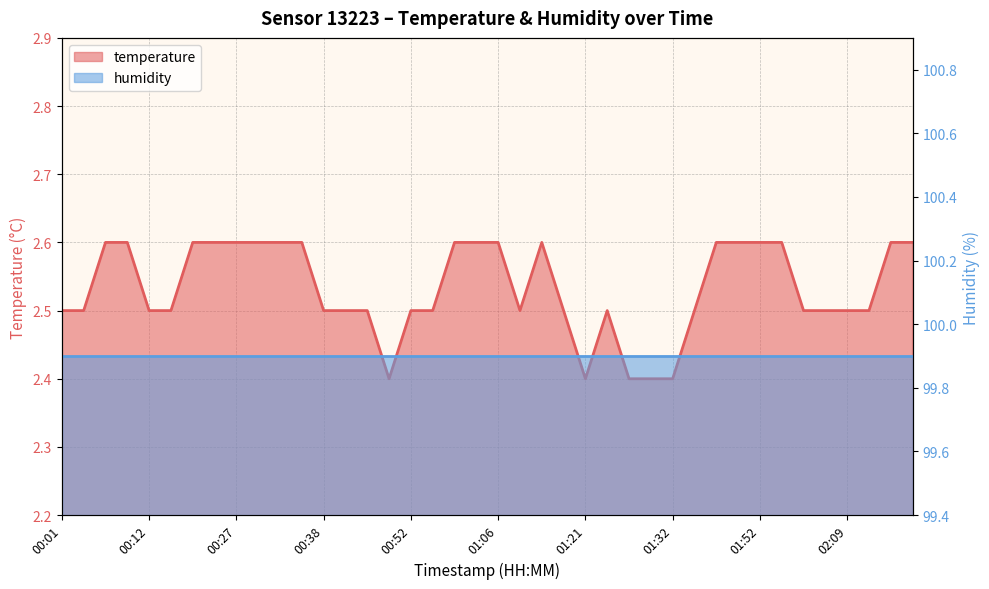

Is it true that the value at 00:29 is 2.6?

True